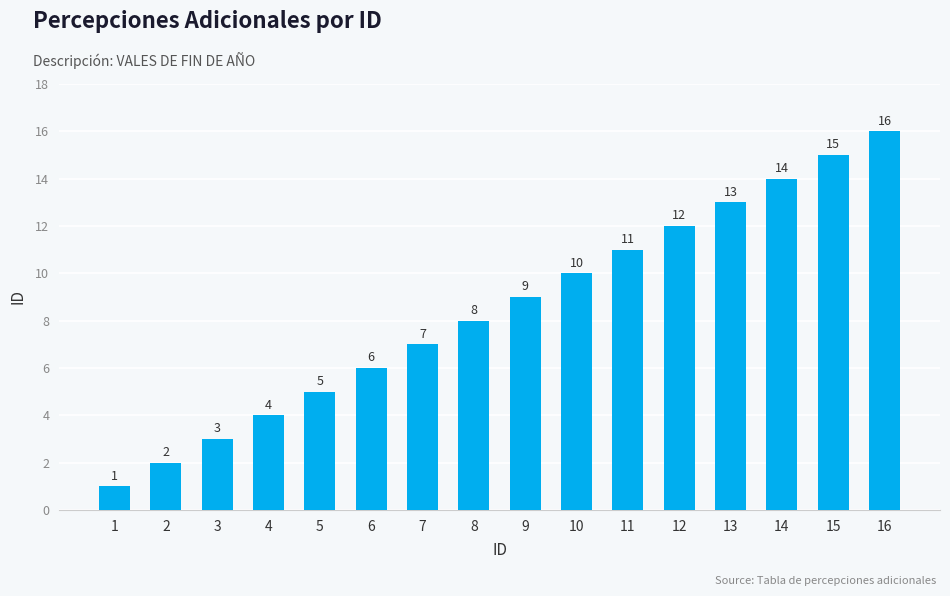

What is the difference between the maximum and minimum values?

15